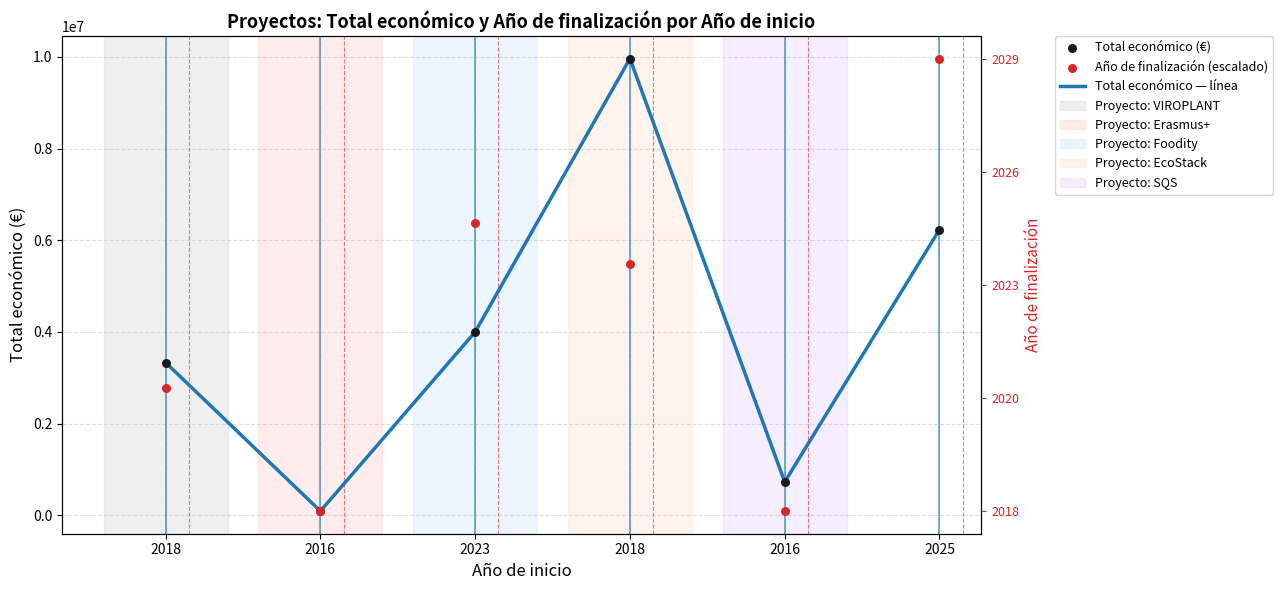

Which series reaches the maximum Y coordinate?

Total económico — línea